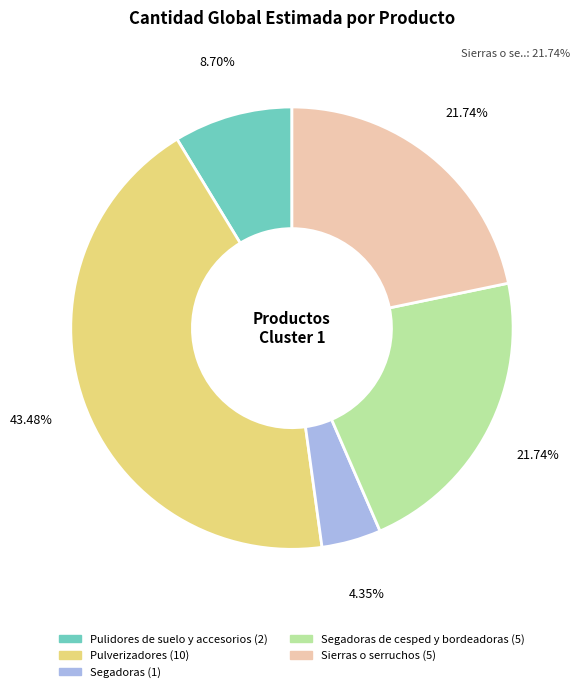

To the nearest percent, what is the difference between the largest and smallest slice percentages?

39%